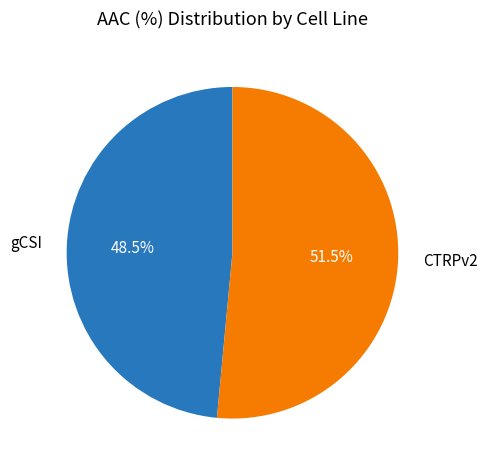

Count the number of slices in the pie.

2